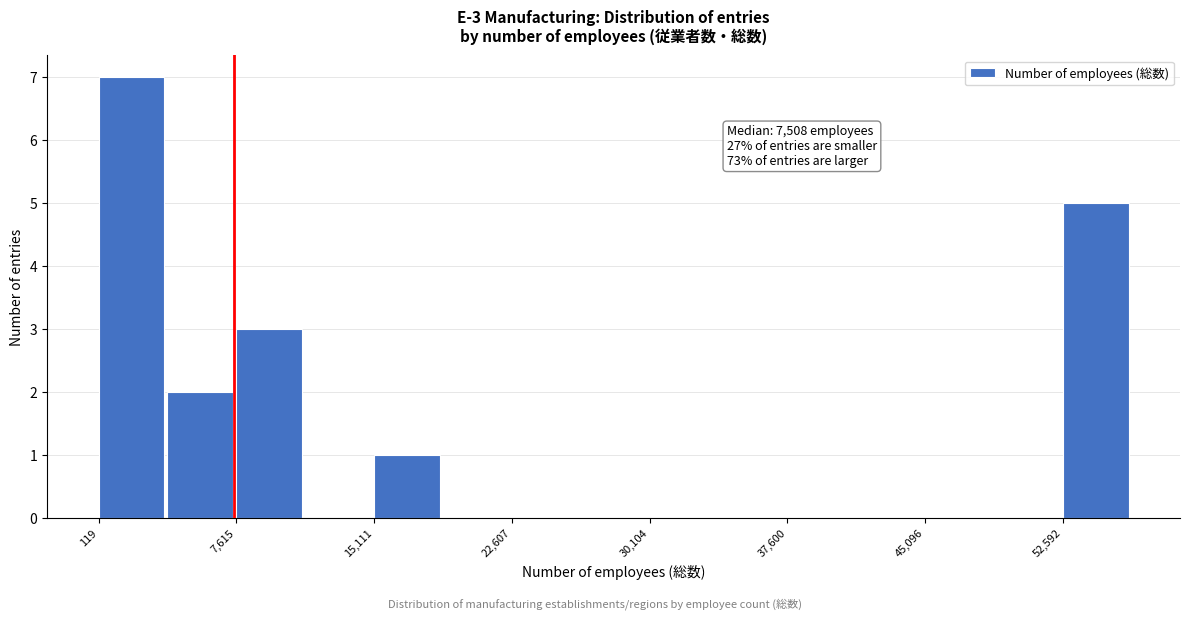

Read against the x-axis, roughly where is the centre of the tallest bar?

2000